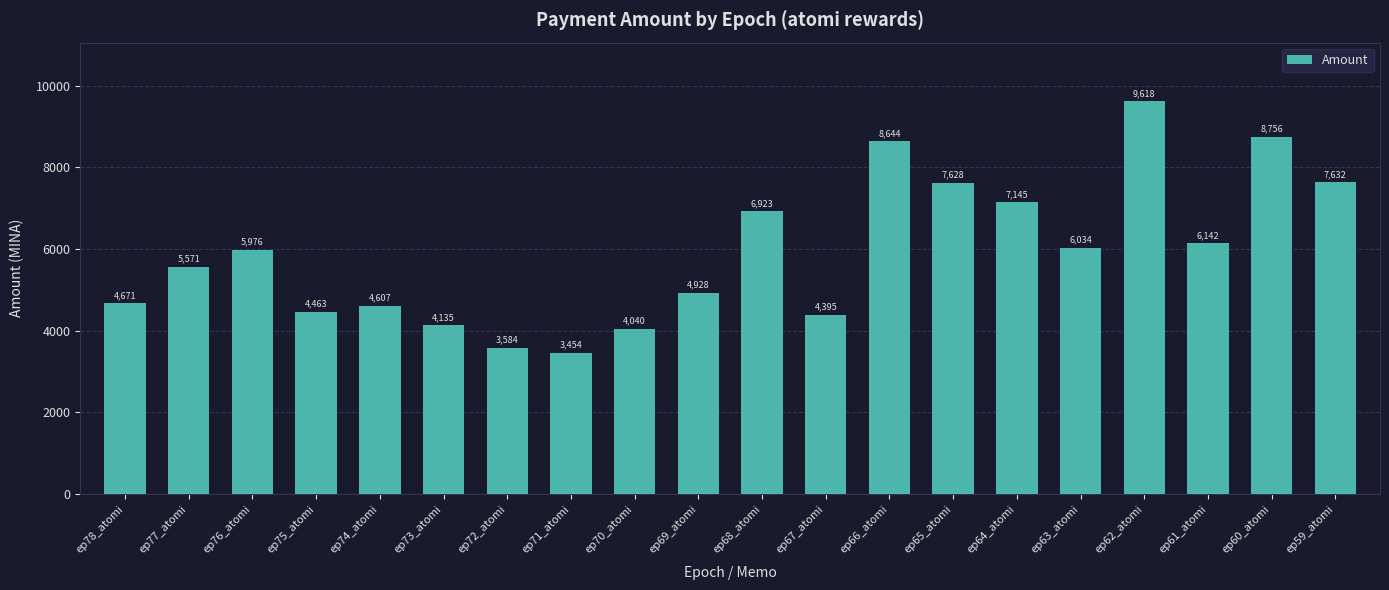

Which label corresponds to the largest value in the chart?

ep62_atomi